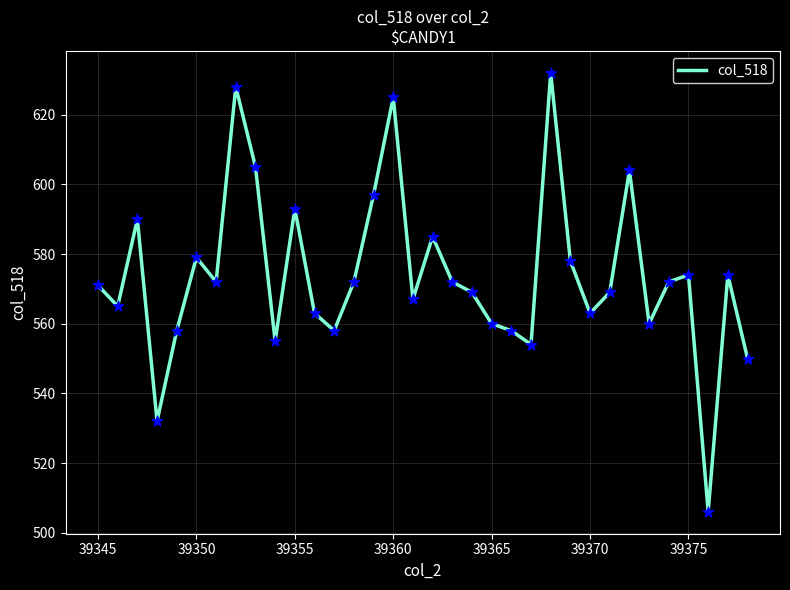

What is the minimum value shown in the chart?

506